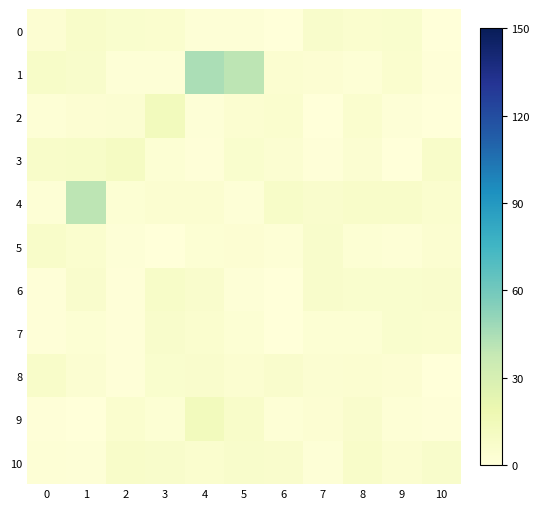

How many data points does each series have?

11